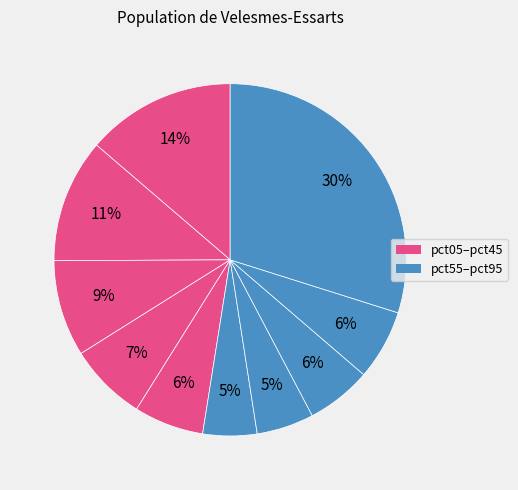

Count the number of slices in the pie.

10